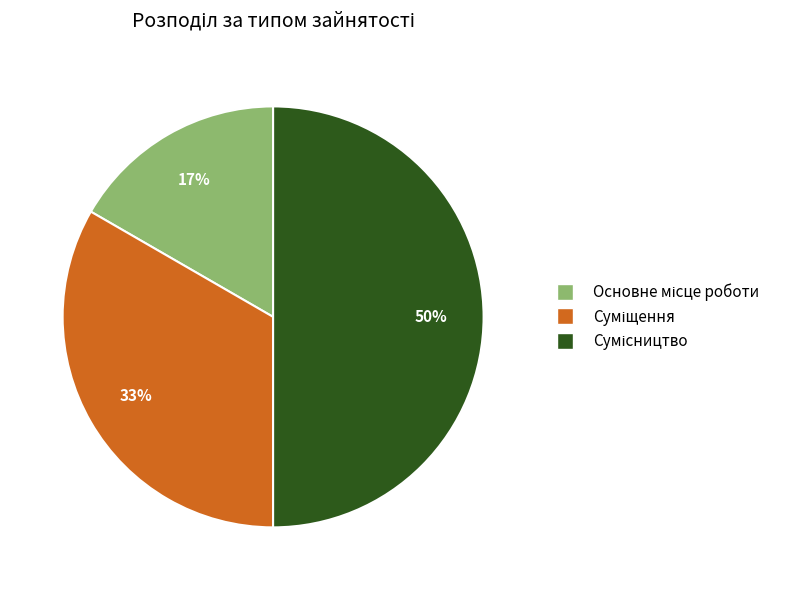

To the nearest percent, what is the average slice percentage?

33%